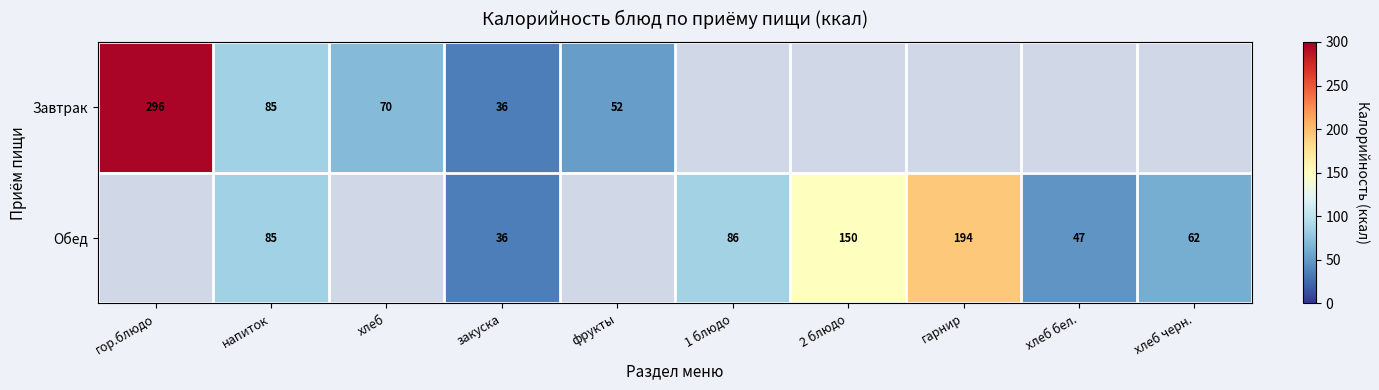

Is it true that Завтрак equals 29 at фрукты?

False